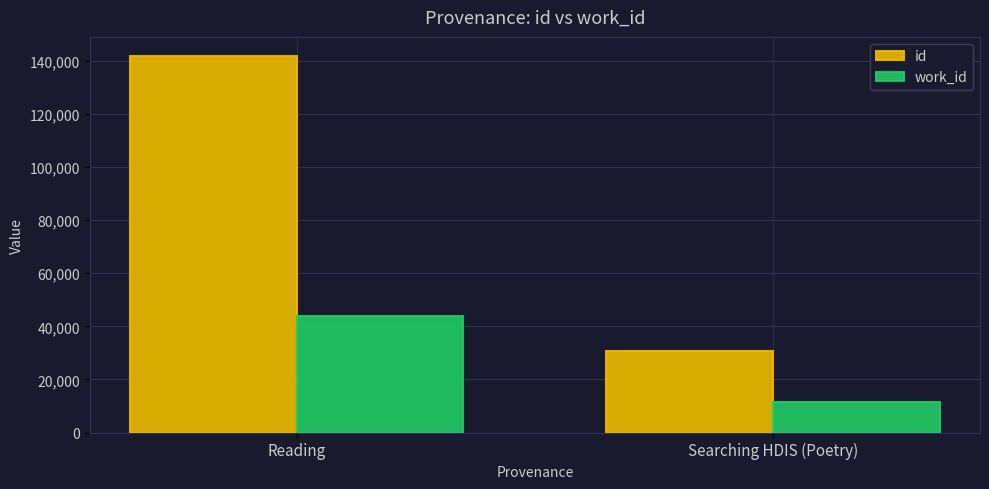

List the labels in order of work_id value, largest first.

Reading, Searching HDIS (Poetry)